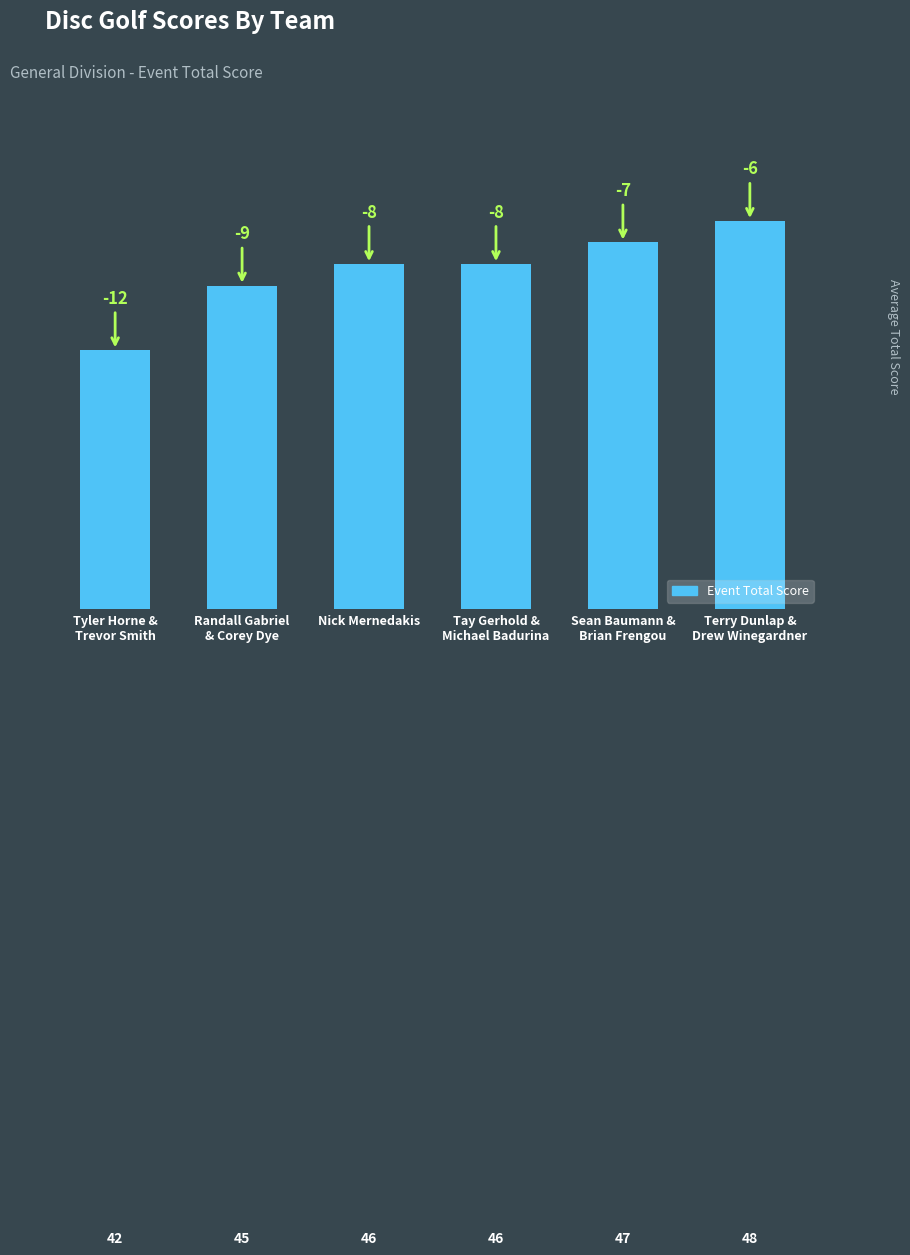

What value does the data have at Nick Mernedakis?

46